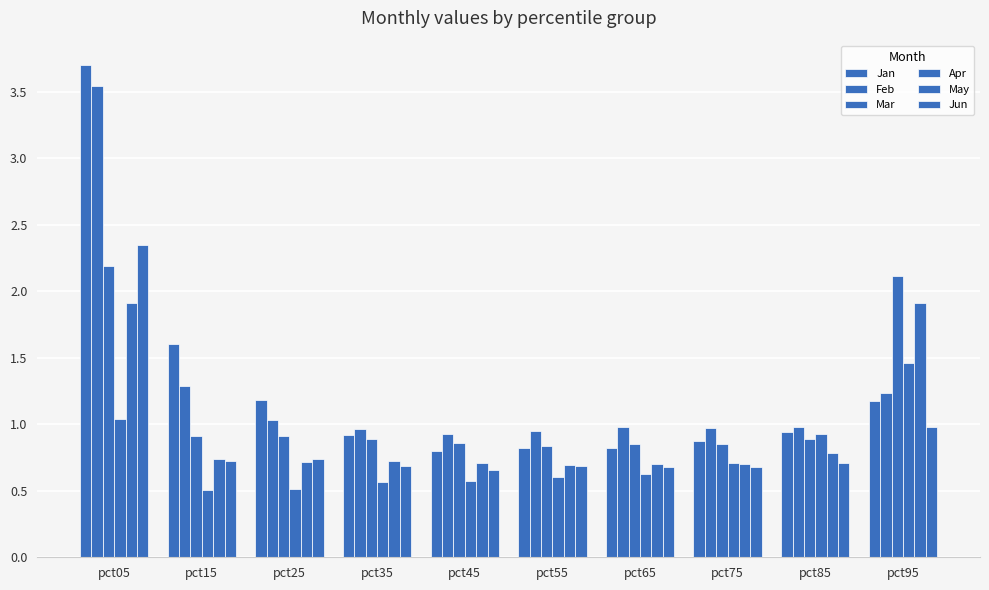

True or false: Feb has a value of 1.6 at pct35.

False